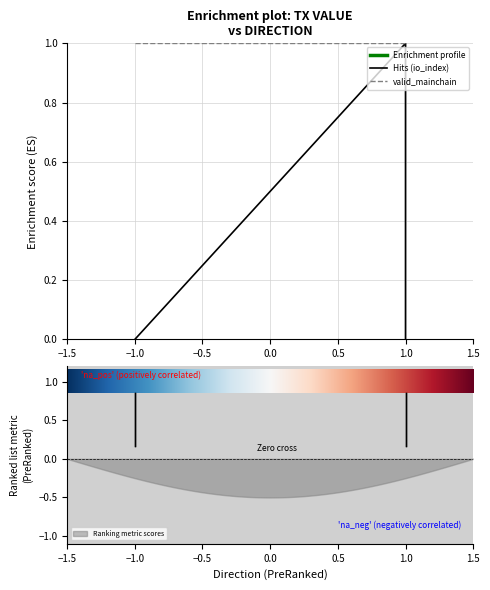

Between 1 and -1, which is larger?

1